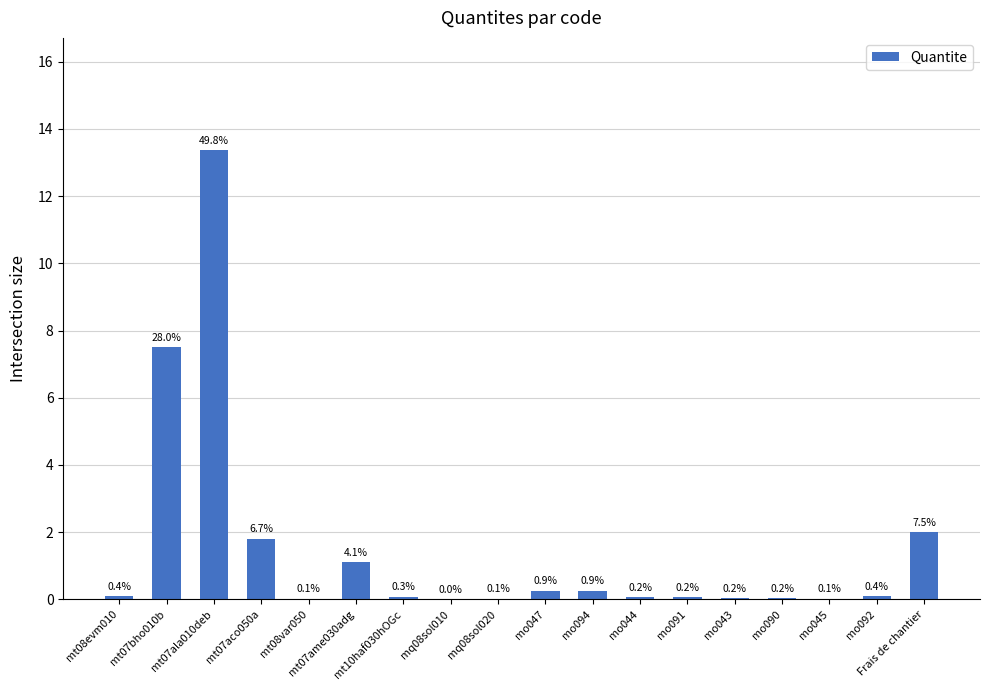

Is it true that the value at mt10haf030hOGc is 0.1?

False